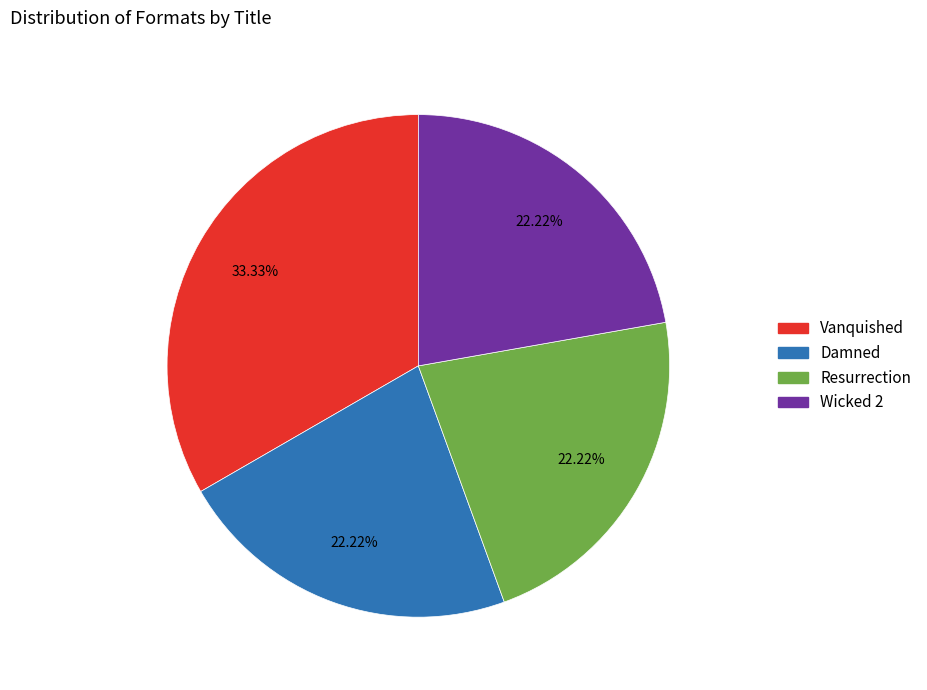

How many slices are in this pie chart?

4